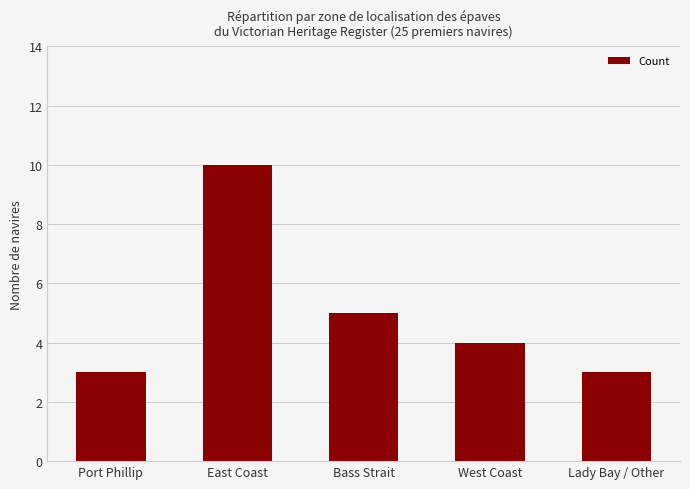

What is the sum of the values at Port Phillip and East Coast?

13